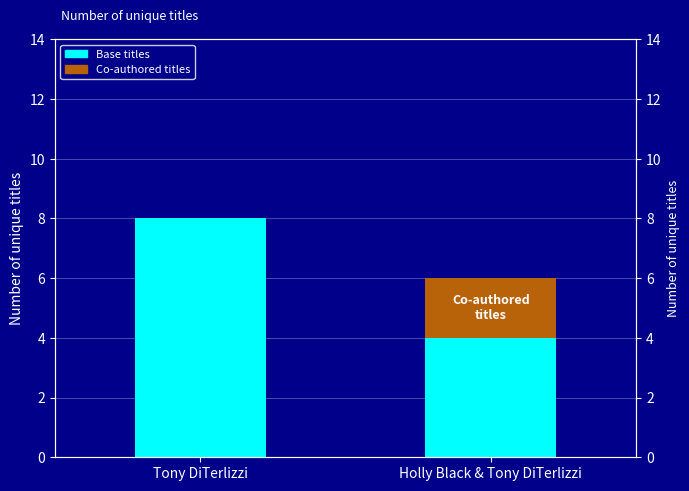

List the labels in order of Co-authored titles value, smallest first.

Tony DiTerlizzi, Holly Black & Tony DiTerlizzi